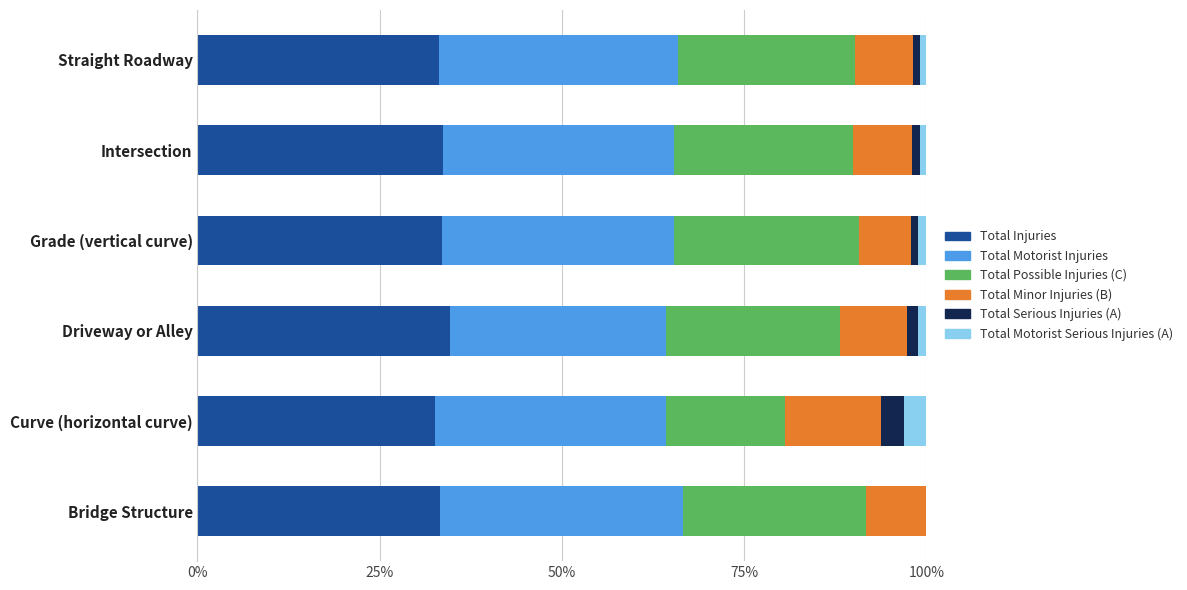

What is the total value across all series at Curve (horizontal curve)?

100.0